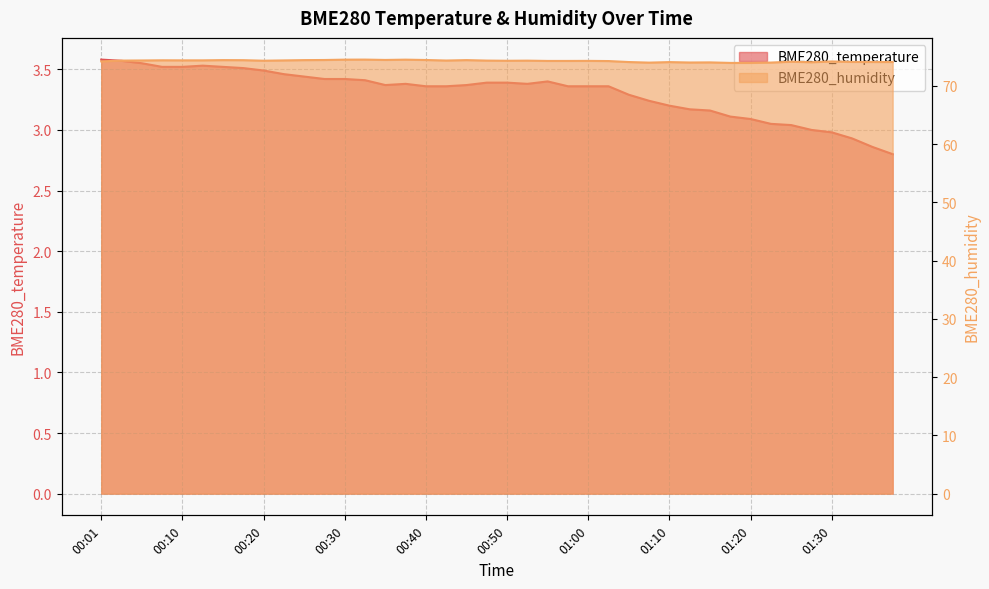

How many interior local peaks does the BME280_temperature series have?

3